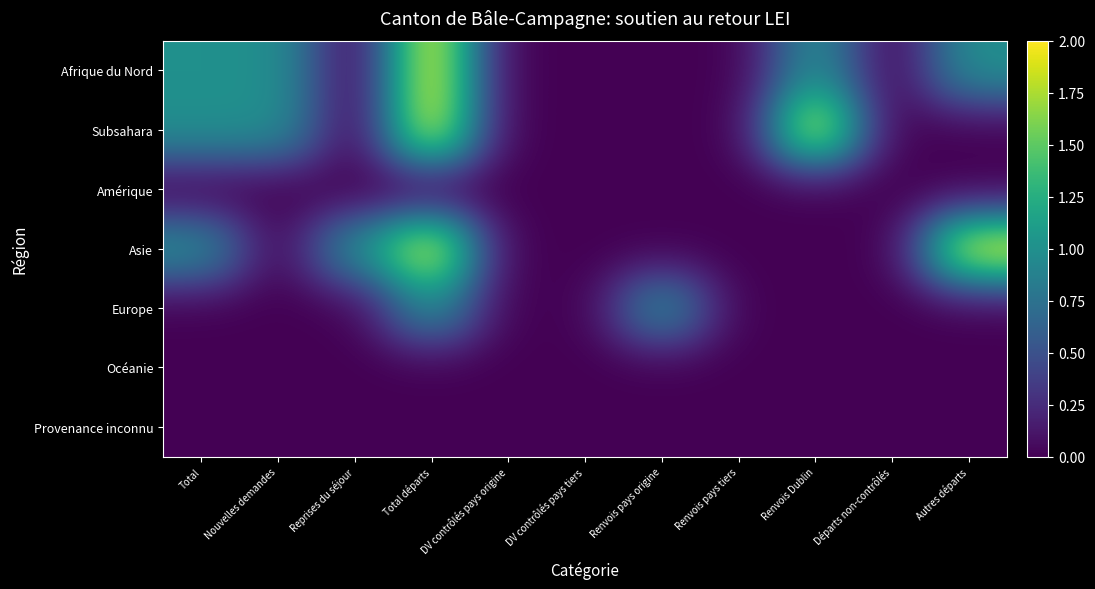

How many distinct data groups are displayed?

7